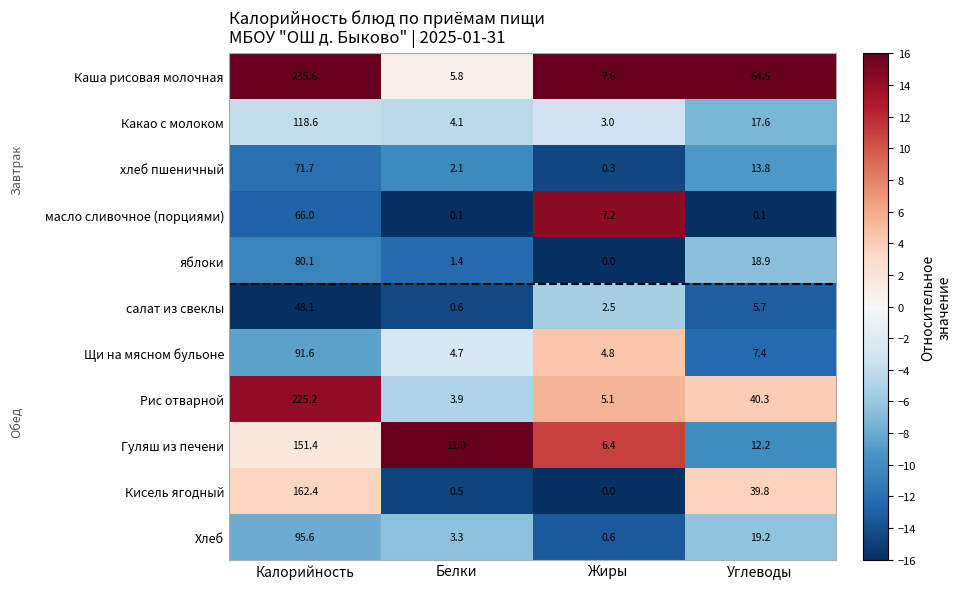

True or false: Хлеб has a value of 1.2 at Белки.

False